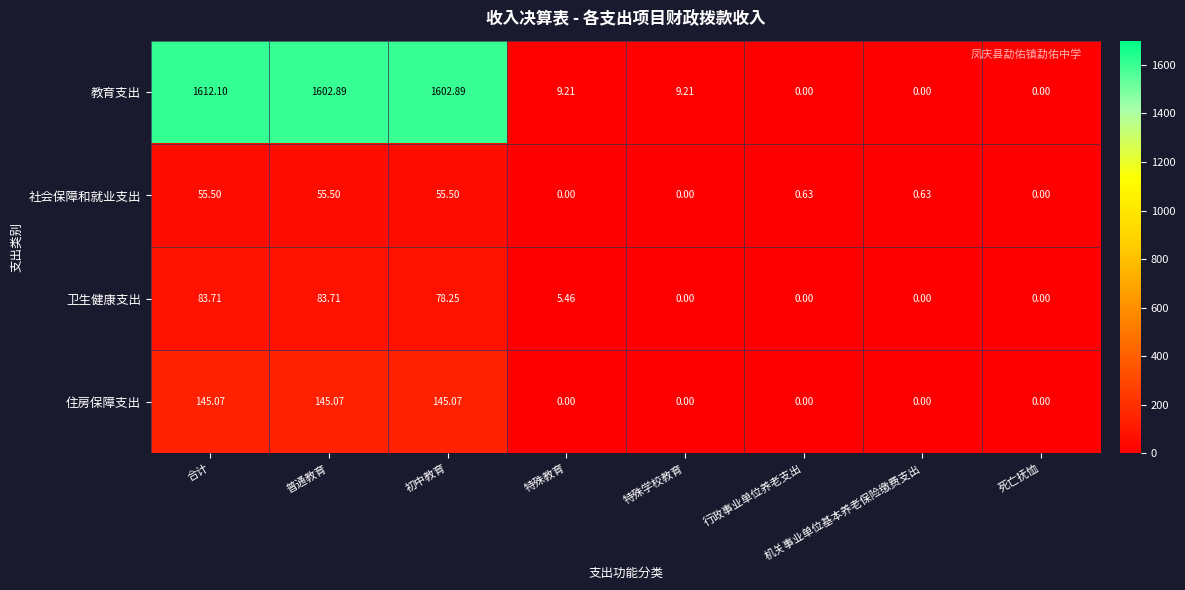

Rank the series by their maximum value, from highest to lowest.

教育支出, 住房保障支出, 卫生健康支出, 社会保障和就业支出